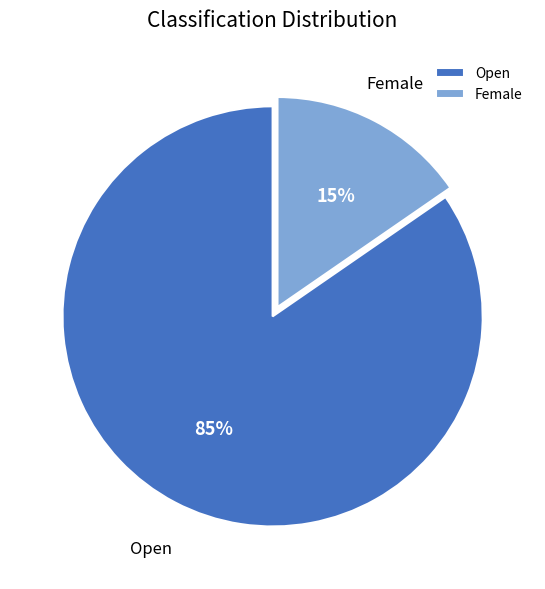

To the nearest percent, what portion does Open represent?

85%